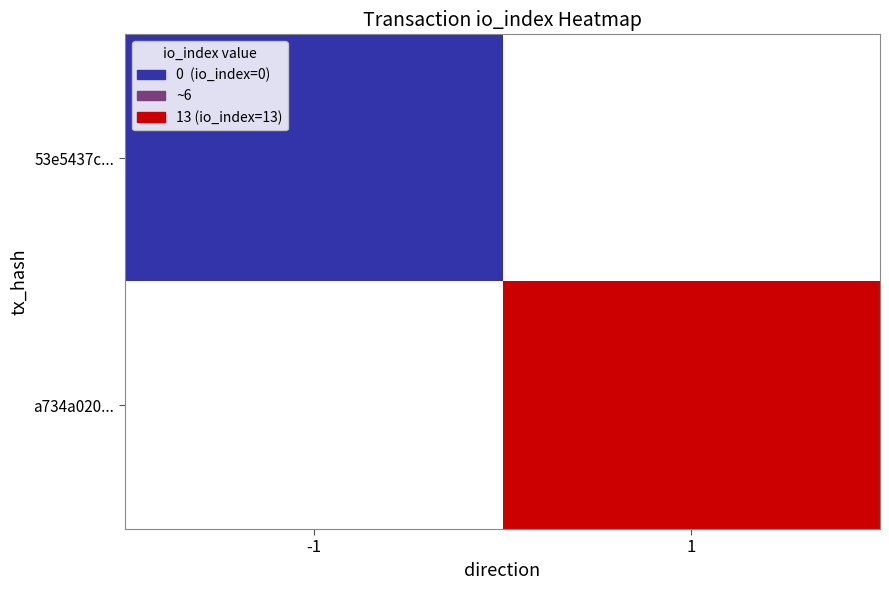

Rank the series by their maximum value, from lowest to highest.

53e5437c..., a734a020...